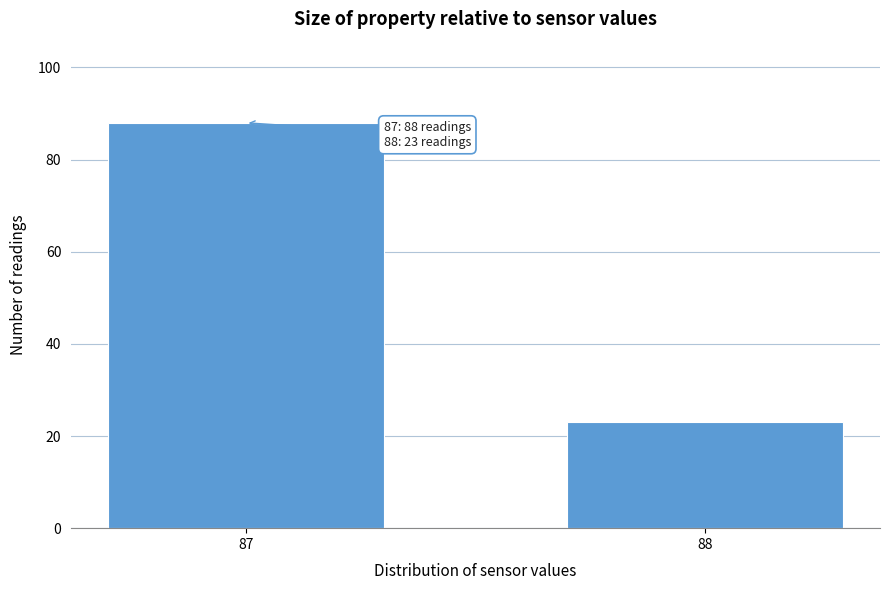

Reading left to right, what are all the values shown in this chart?

87=88	88=23